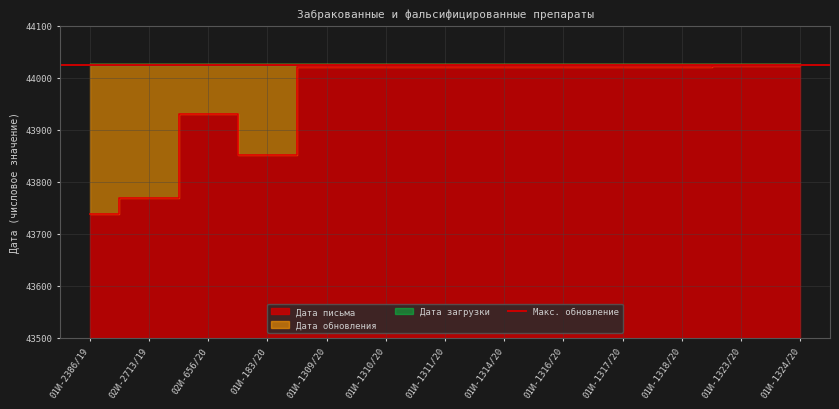

At which label does Дата письма reach its peak?

01И-1323/20